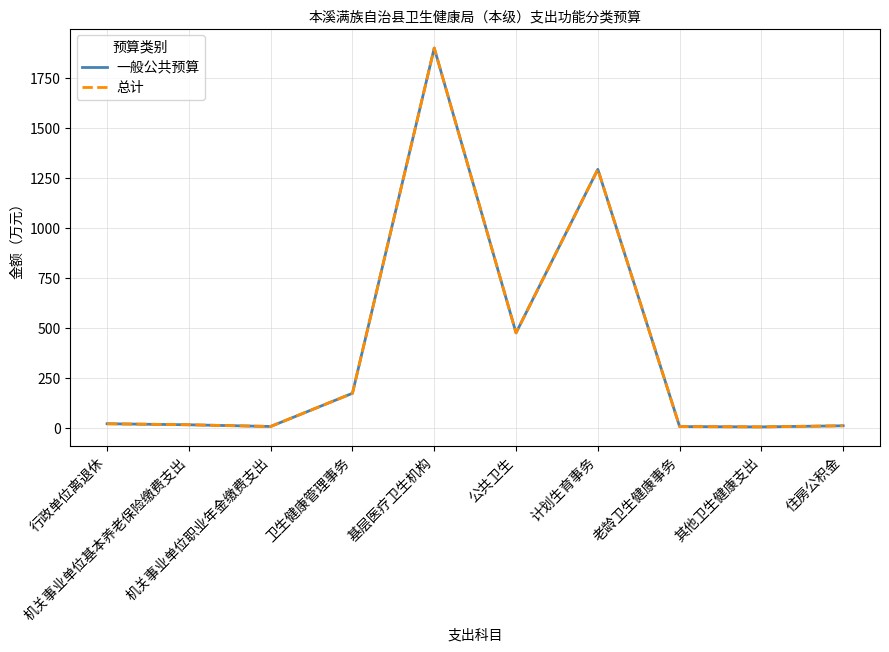

Does the chart have visible grid lines?

Yes